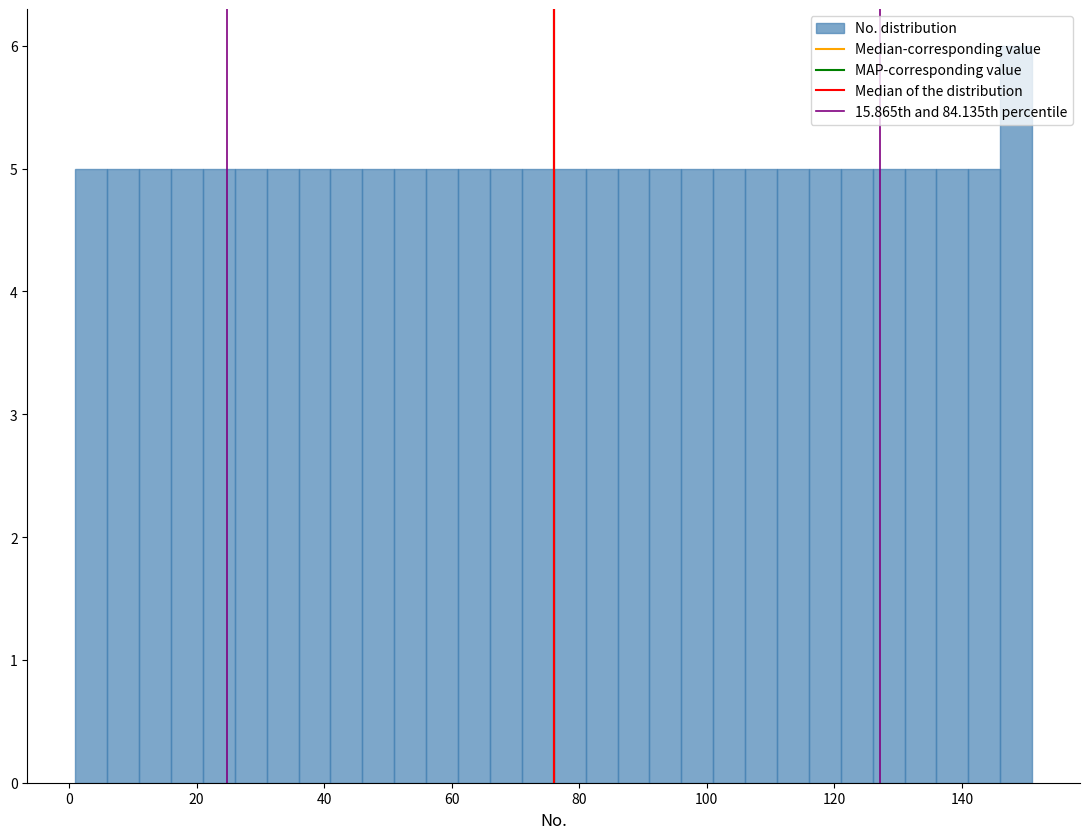

Around what value on the x-axis is the tallest bar? Give the approximate position of its centre, as read against the axis.

148